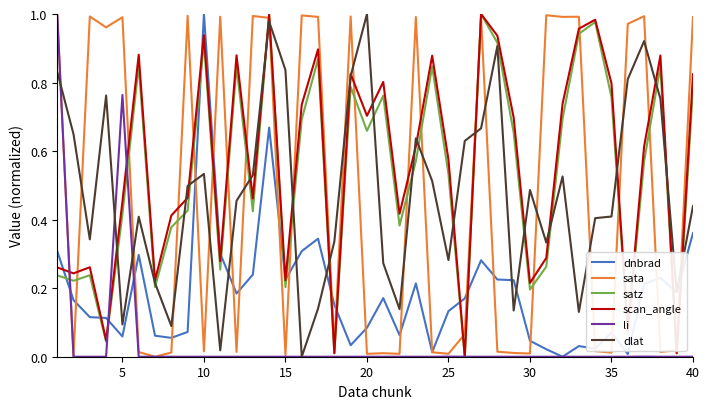

The value of sata at 30 is 0.0. True or false?

True